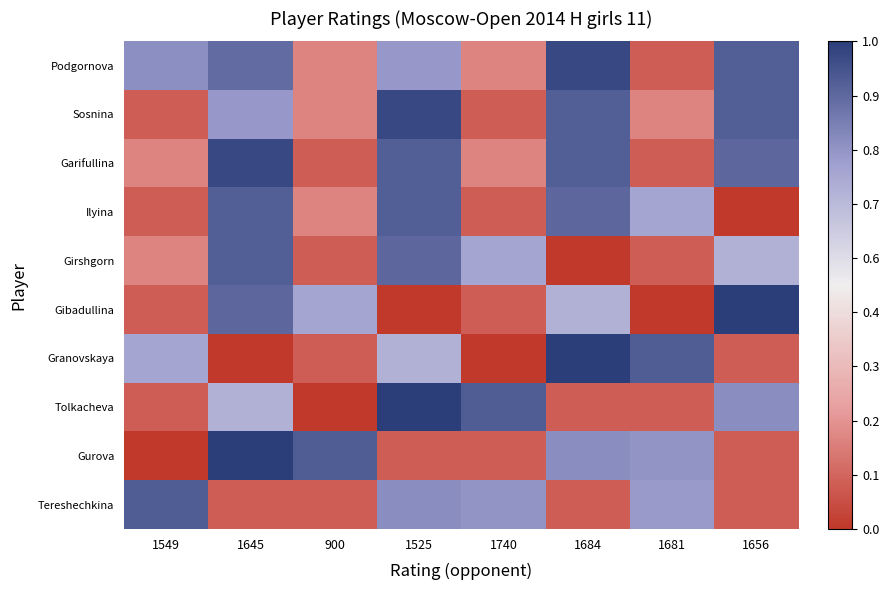

How many series are shown in this chart?

10